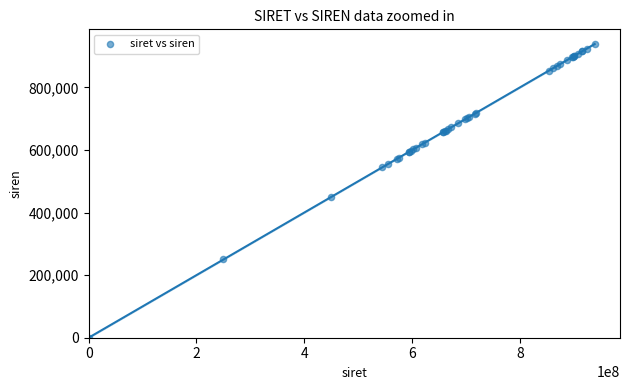

What Y value in the scatter plot is closest to 469271?

448574.8